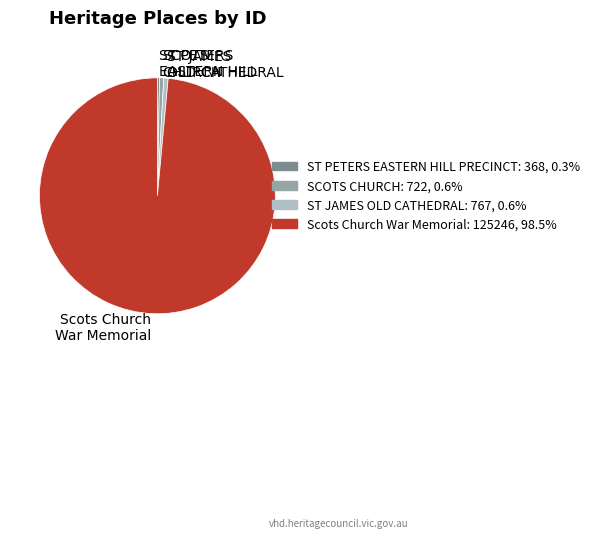

How many segments does this pie chart have?

4